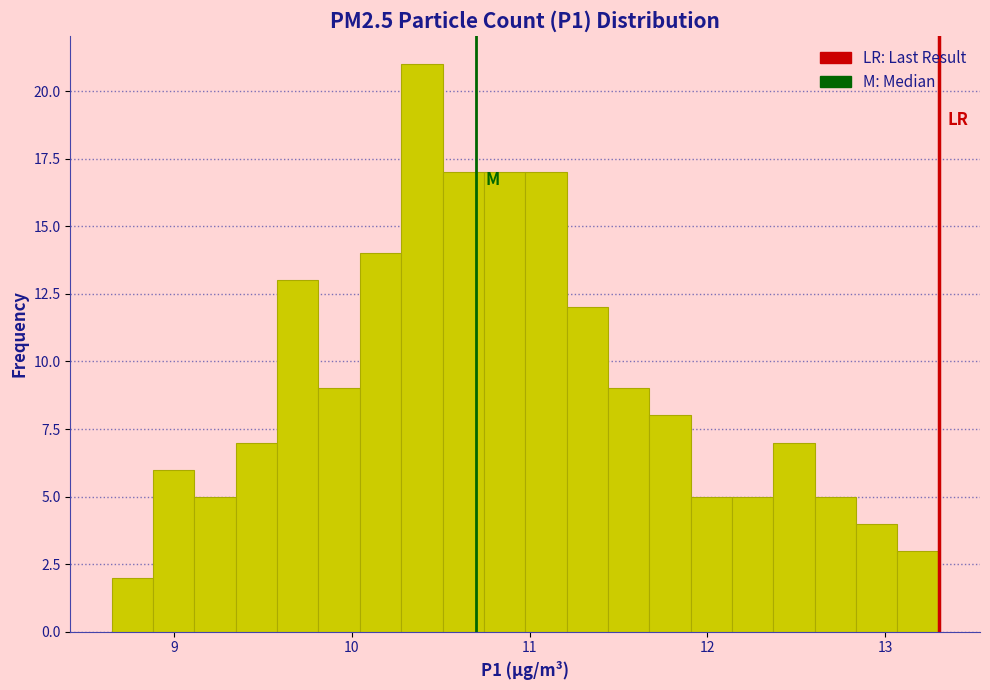

Around what value on the x-axis is the tallest bar? Give the approximate position of its centre, as read against the axis.

10.4